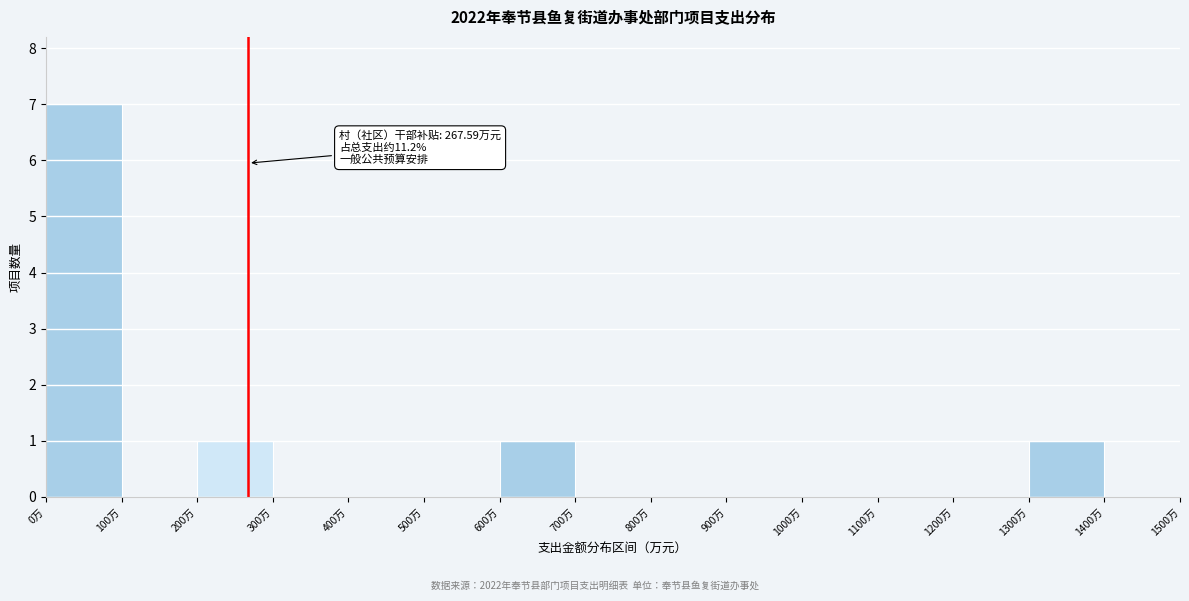

Which range on the x-axis has the tallest bar?

0 to 100